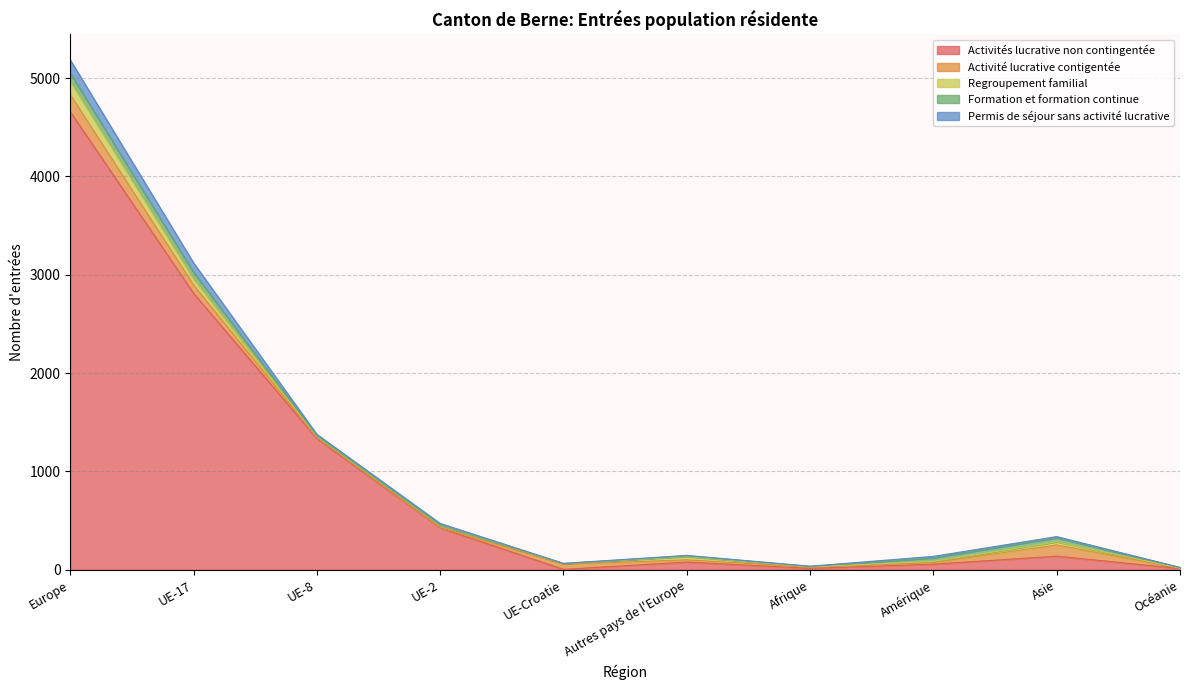

At Océanie, list the series in order from largest to smallest.

Activités lucrative non contingentée, Activité lucrative contigentée, Formation et formation continue, Permis de séjour sans activité lucrative, Regroupement familial